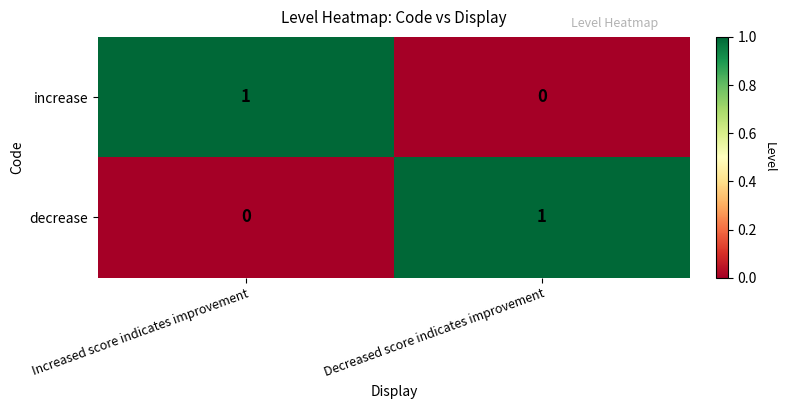

Is it true that increase equals 1 at Decreased score indicates improvement?

False